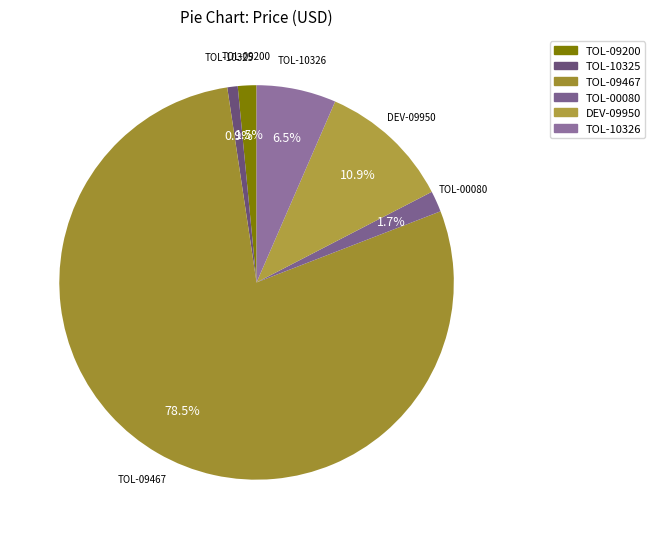

Which has a higher value, DEV-09950 or TOL-09467?

TOL-09467